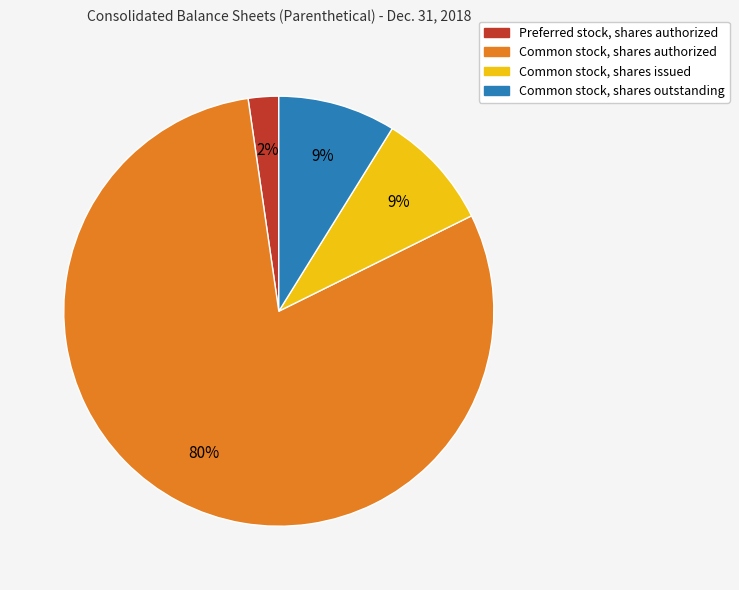

Is there a majority slice in this chart?

Yes